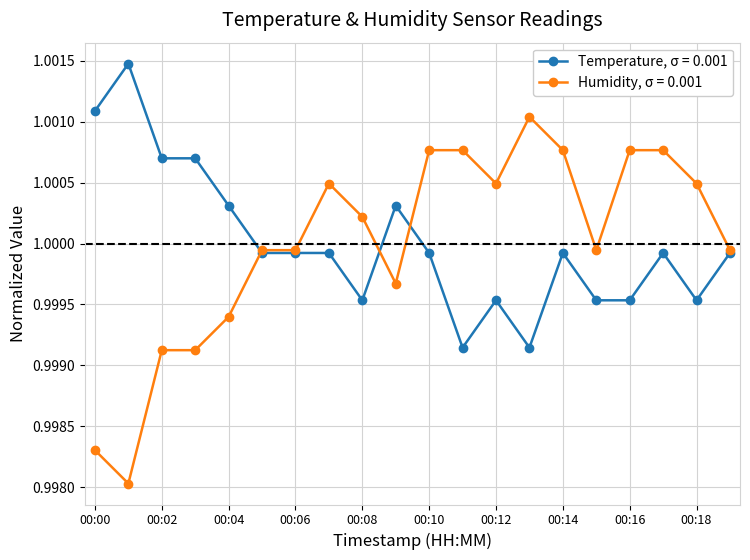

Rank the series by their maximum value, from highest to lowest.

Temperature, σ = 0.001, Humidity, σ = 0.001